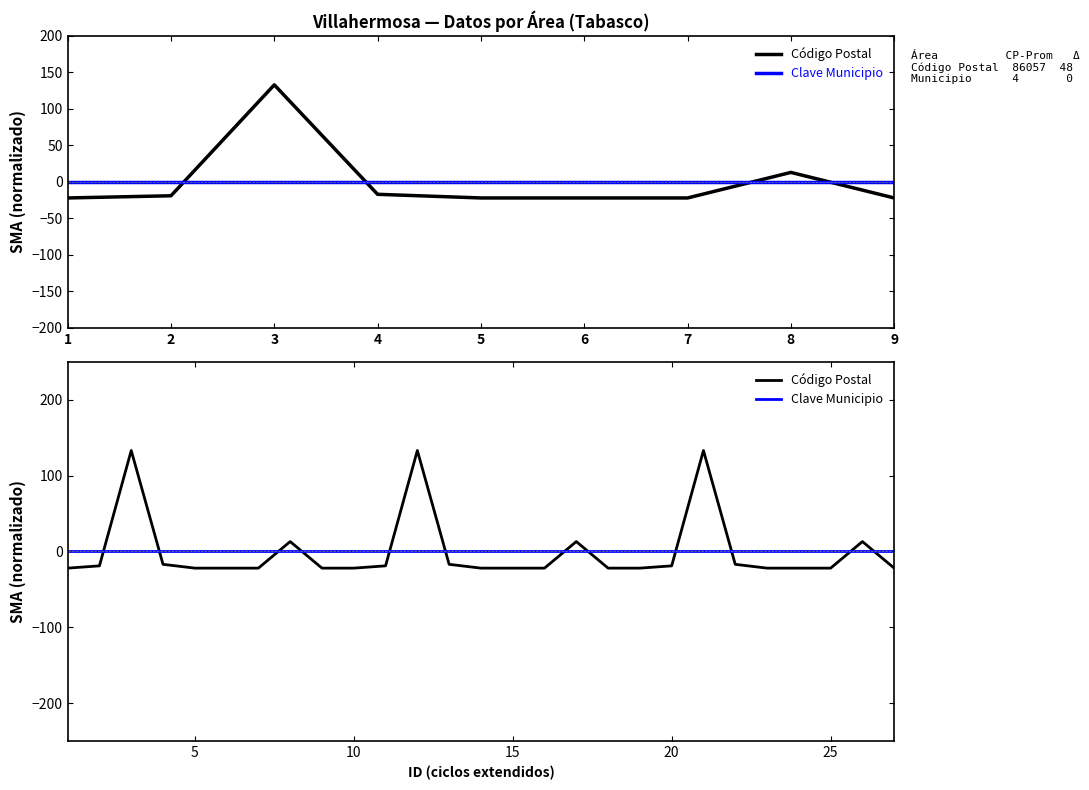

How many categories are shown in the chart?

27